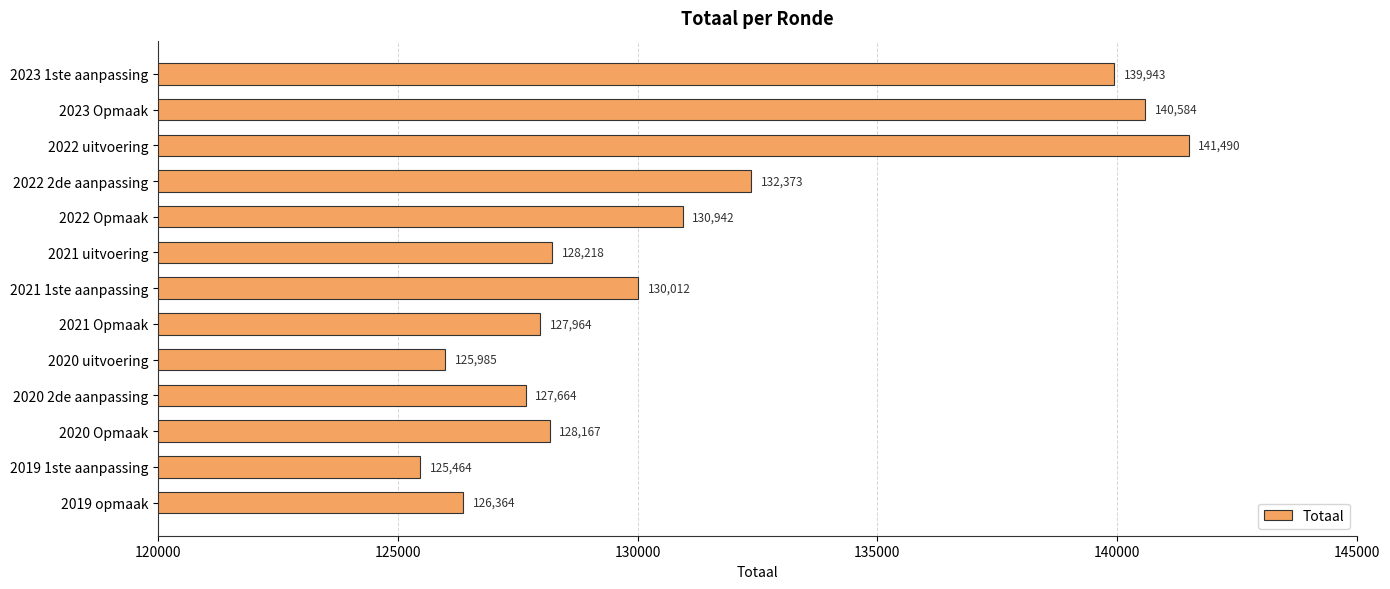

What is the difference between the maximum and minimum values?

16026